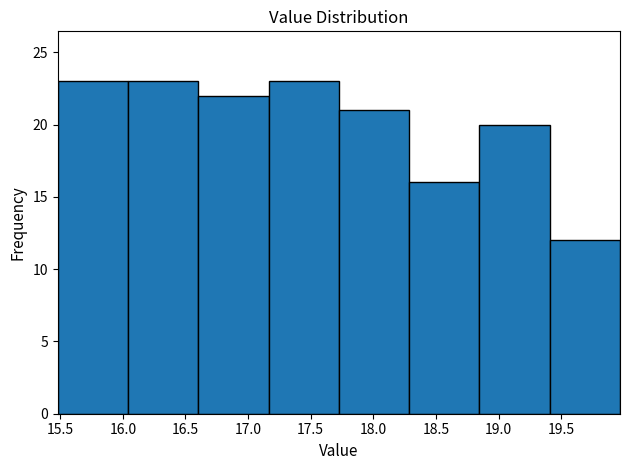

How tall is the bar that spans 17.75 to 18.30 on the x-axis? Neither the bar edges nor the heights are printed on the chart, so give them approximately, as read against the axes.

21